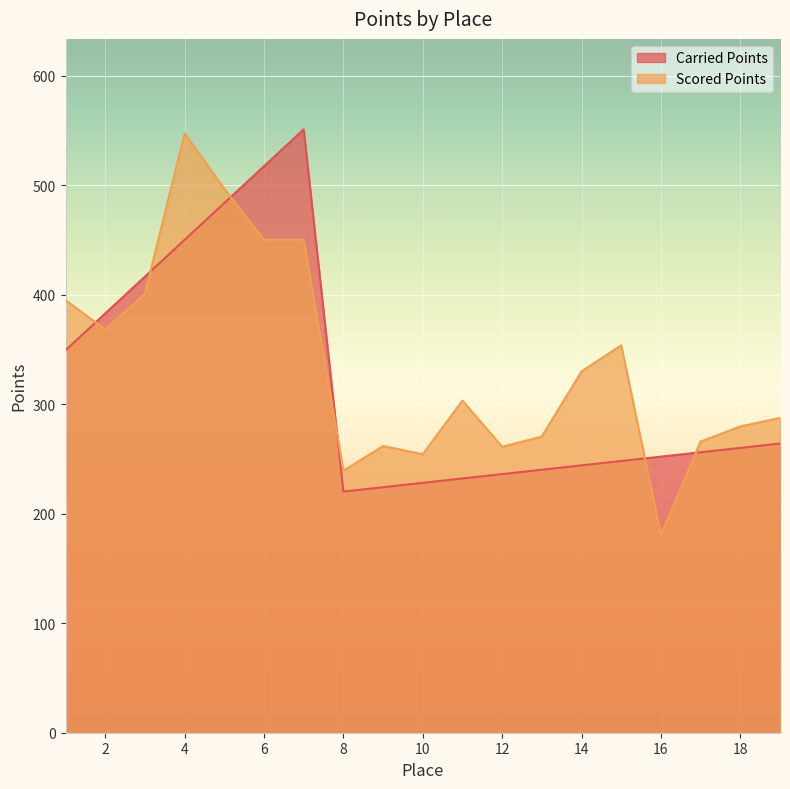

What is the total value across all series at 2?

751.0